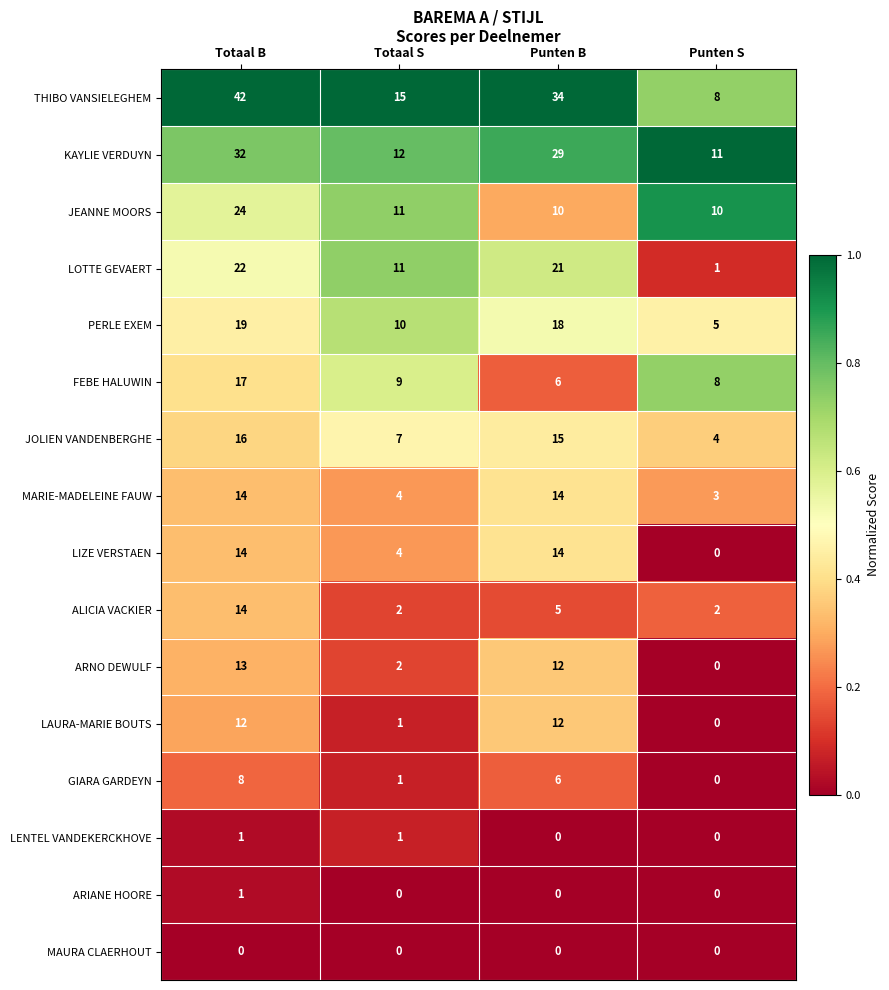

What value does the JOLIEN VANDENBERGHE series have at Totaal B?

16